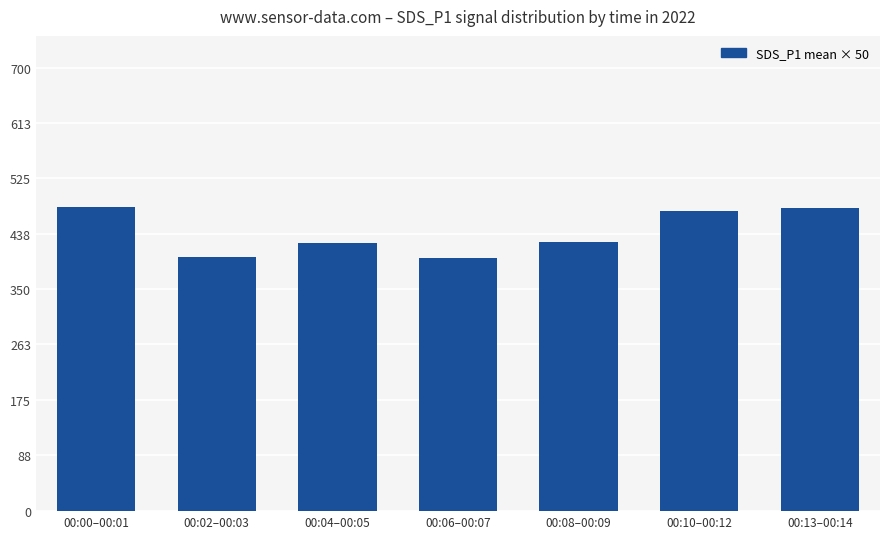

What is the change in value from 00:04–00:05 to 00:10–00:12?

+49.4